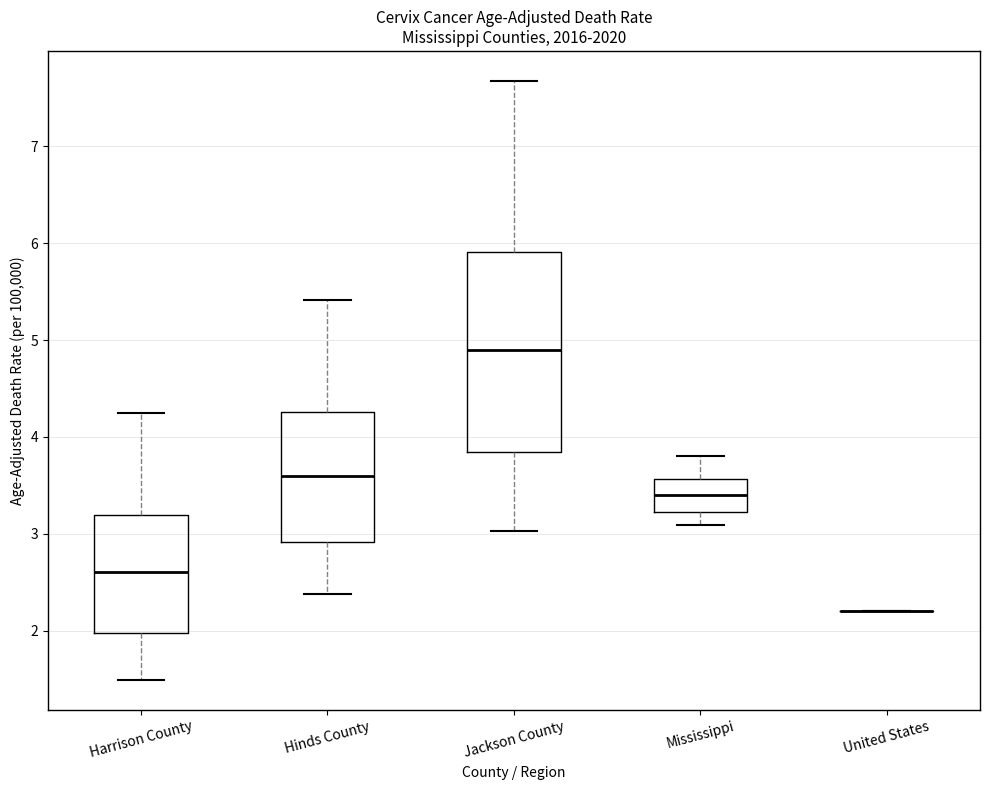

Where does the upper whisker of the box for Jackson County end on the y-axis? The values are not printed on the chart, so give them approximately, as read against the axis.

7.7